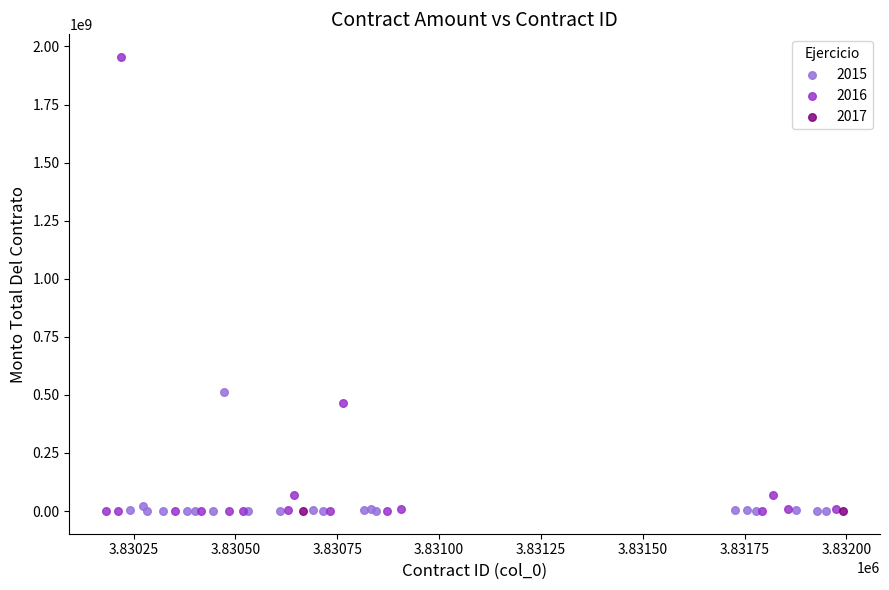

What are all the series names shown in the legend?

2015, 2016, 2017